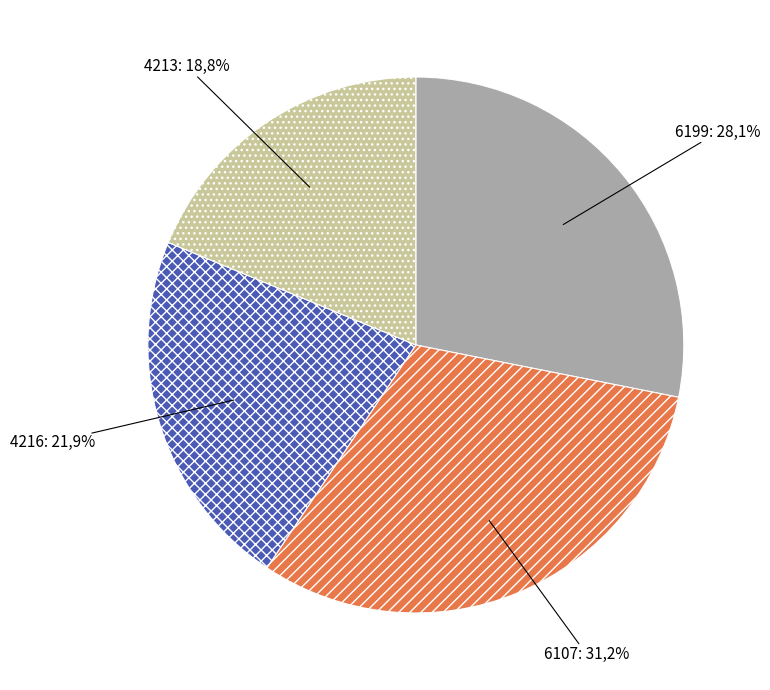

How many segments does this pie chart have?

4